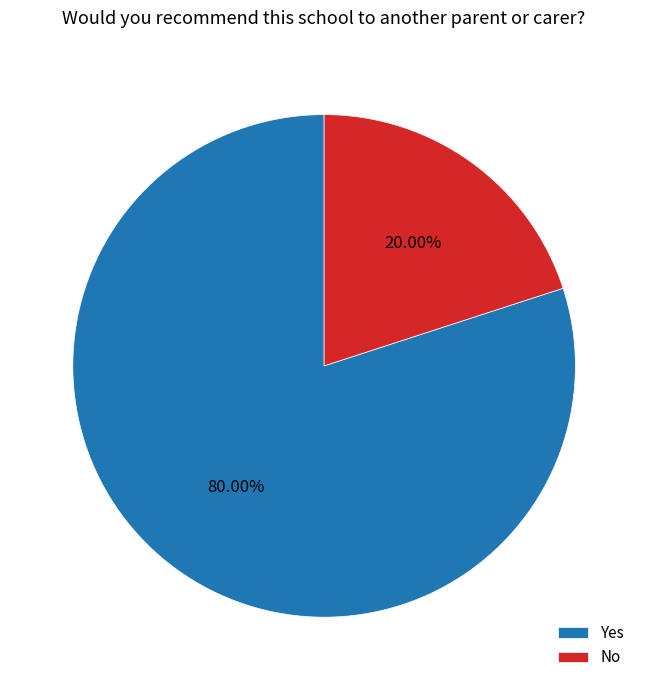

The Yes slice represents 80% of the pie. True or false?

True